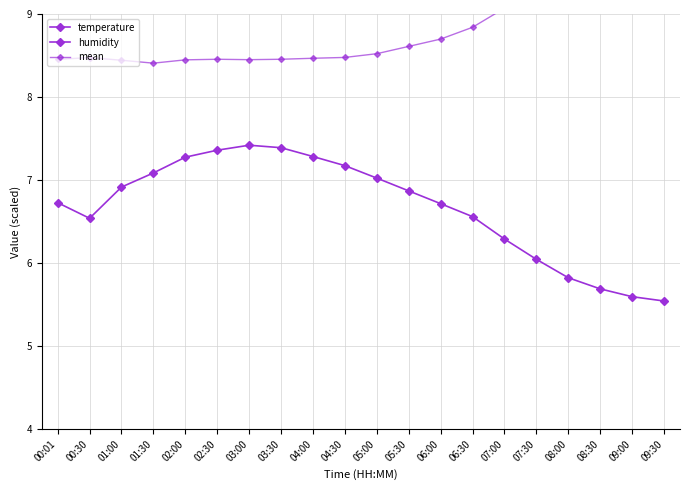

Between 01:30 and 04:30, which is larger?

04:30